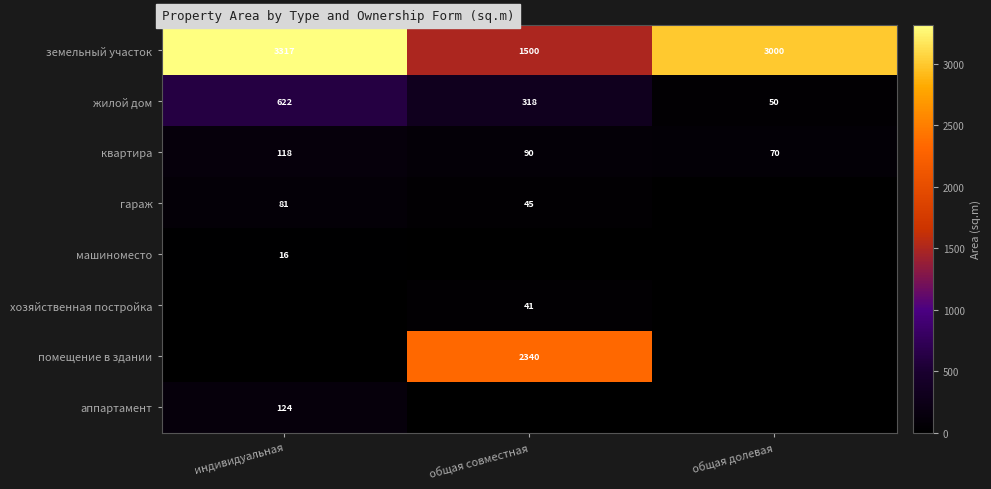

What is the difference between the maximum and second lowest values in the квартира series?

28